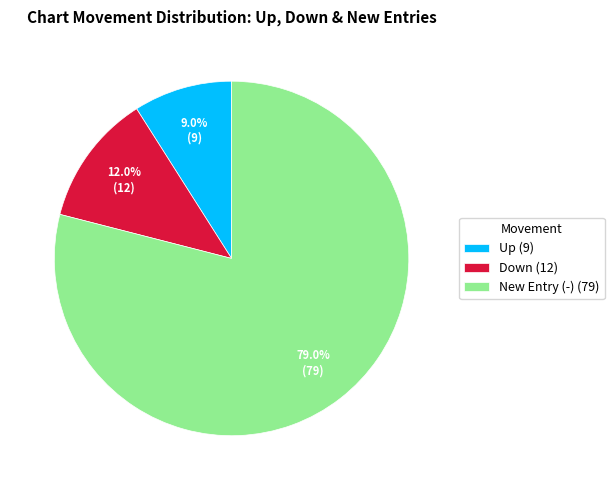

Which category has the biggest portion of the pie?

New Entry (-) (79)